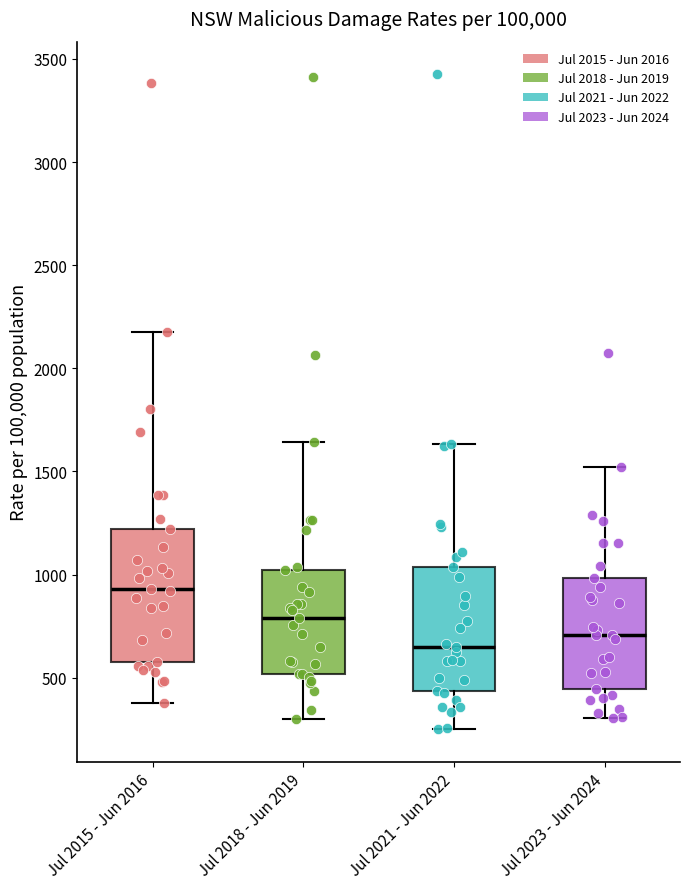

Which box has the highest median line?

Jul 2015 - Jun 2016